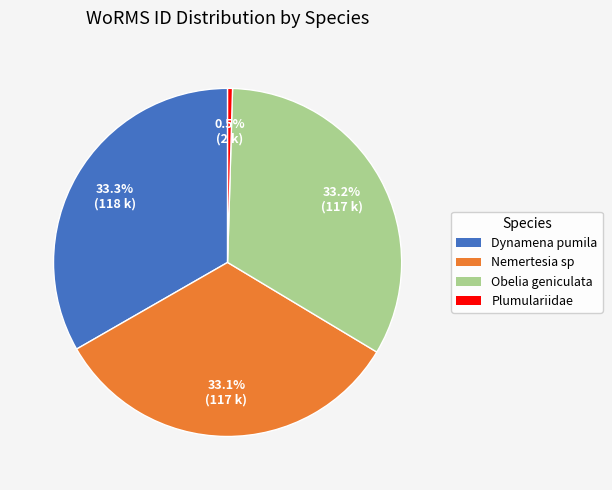

Does Obelia geniculata represent more than half of the total?

No